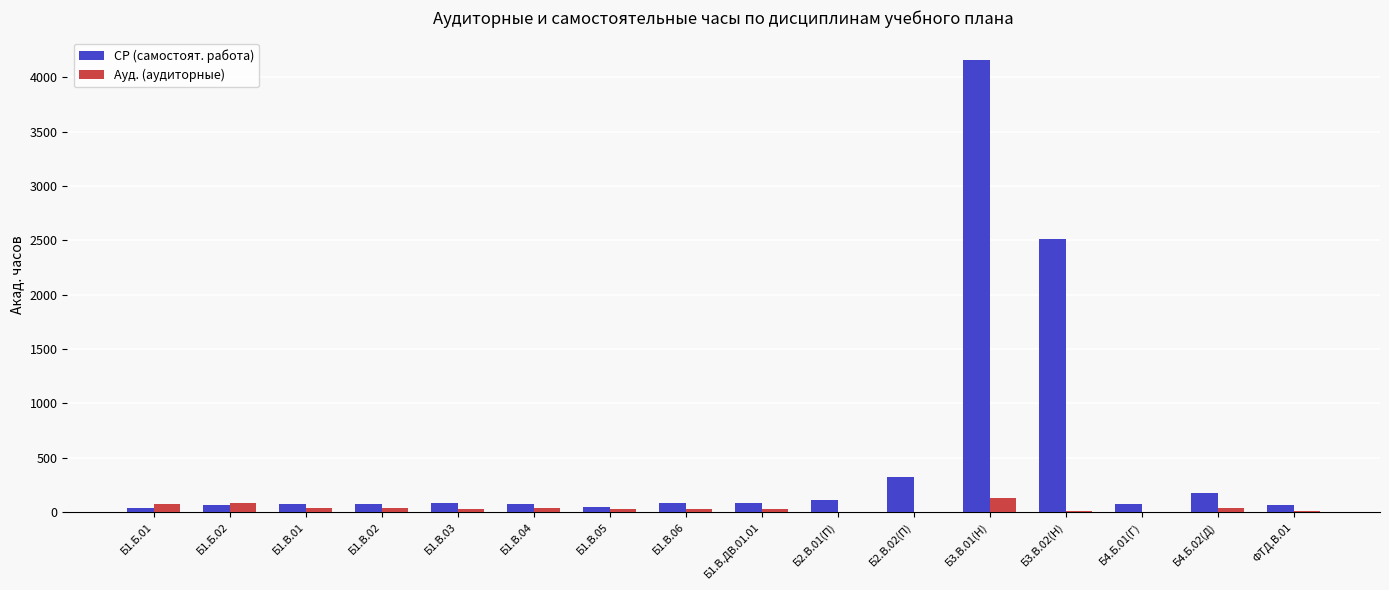

Which category has the highest value in the СР (самостоят. работа) series?

Б3.В.01(Н)